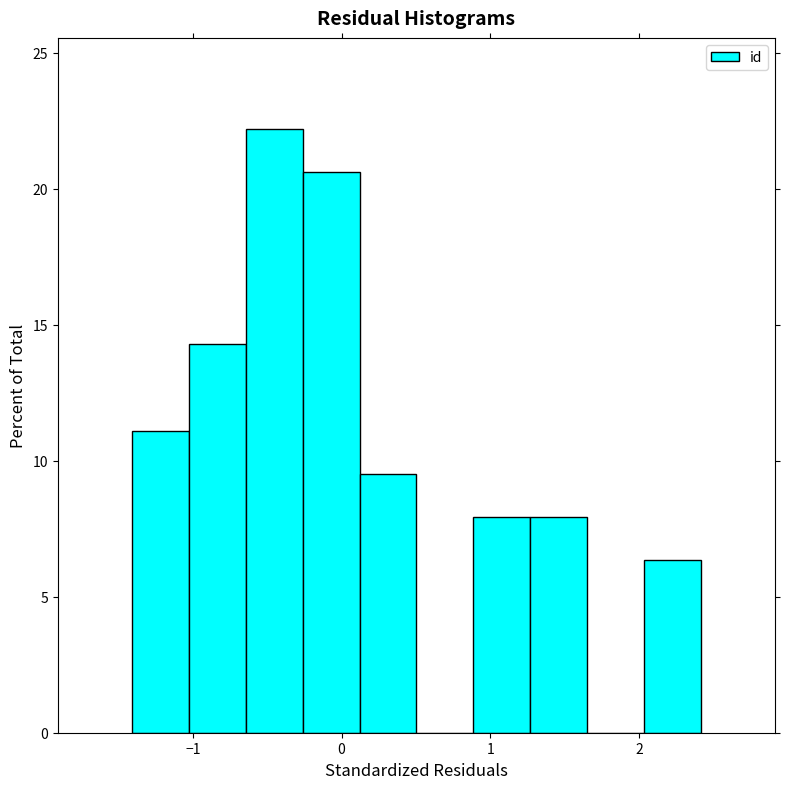

Around what value on the x-axis is the tallest bar? Give the approximate position of its centre, as read against the axis.

-0.5